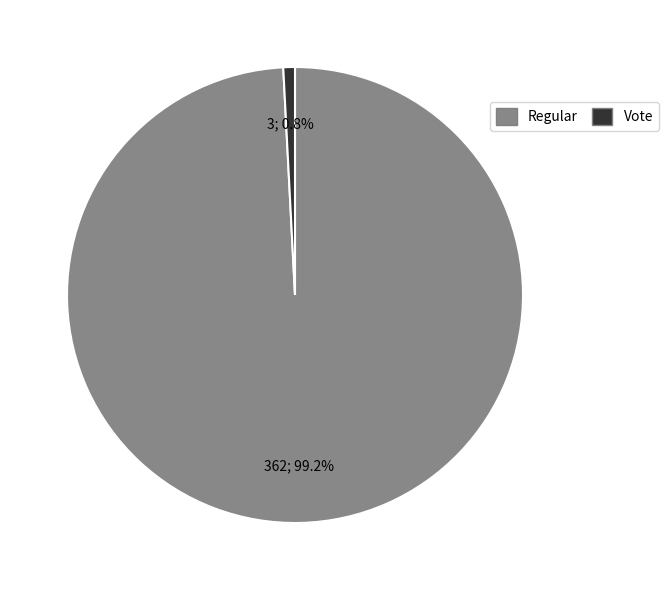

What percentage is the Vote slice, to the nearest percent?

1%